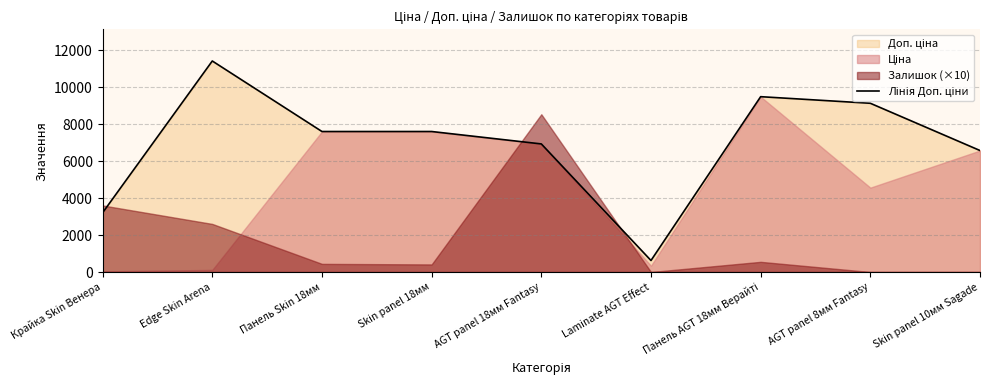

Rank the categories by value from lowest to highest.

Laminate AGT Effect, Крайка Skin Венера, Skin panel 10мм Sagade, AGT panel 18мм Fantasy, Панель Skin 18мм, Skin panel 18мм, AGT panel 8мм Fantasy, Панель AGT 18мм Верайті, Edge Skin Arena